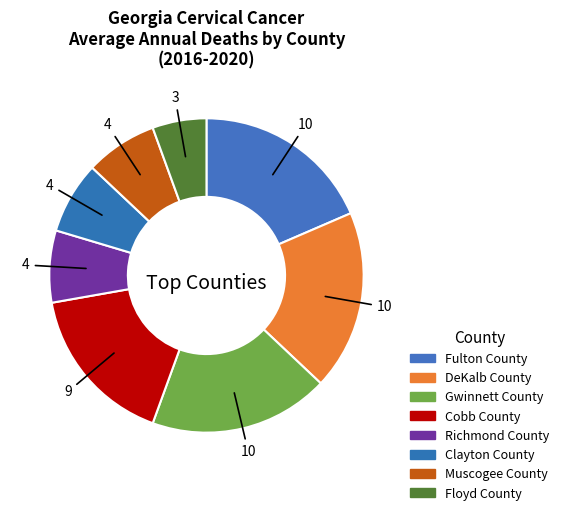

How many slices are in this pie chart?

8